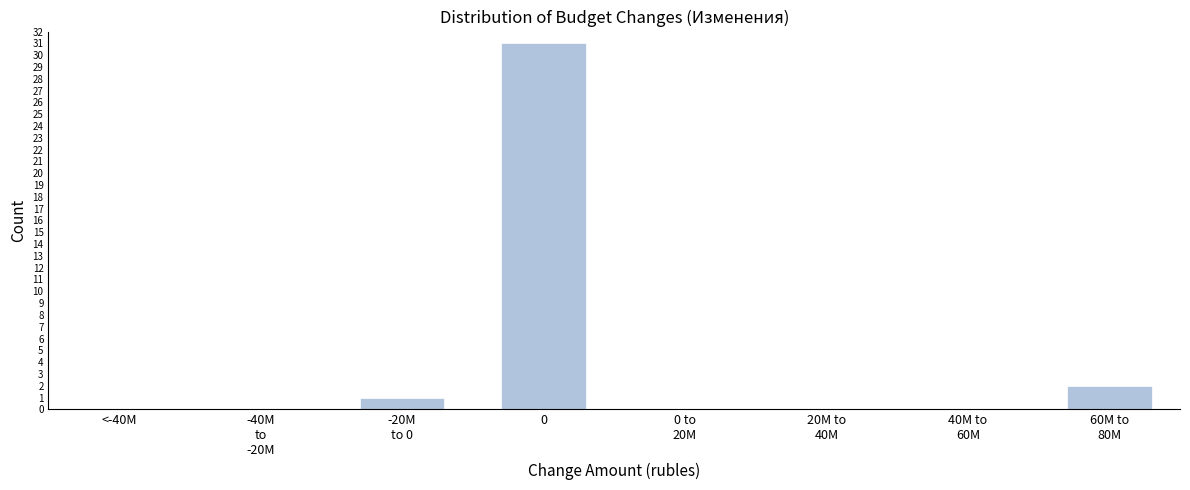

What is the greatest value displayed?

31